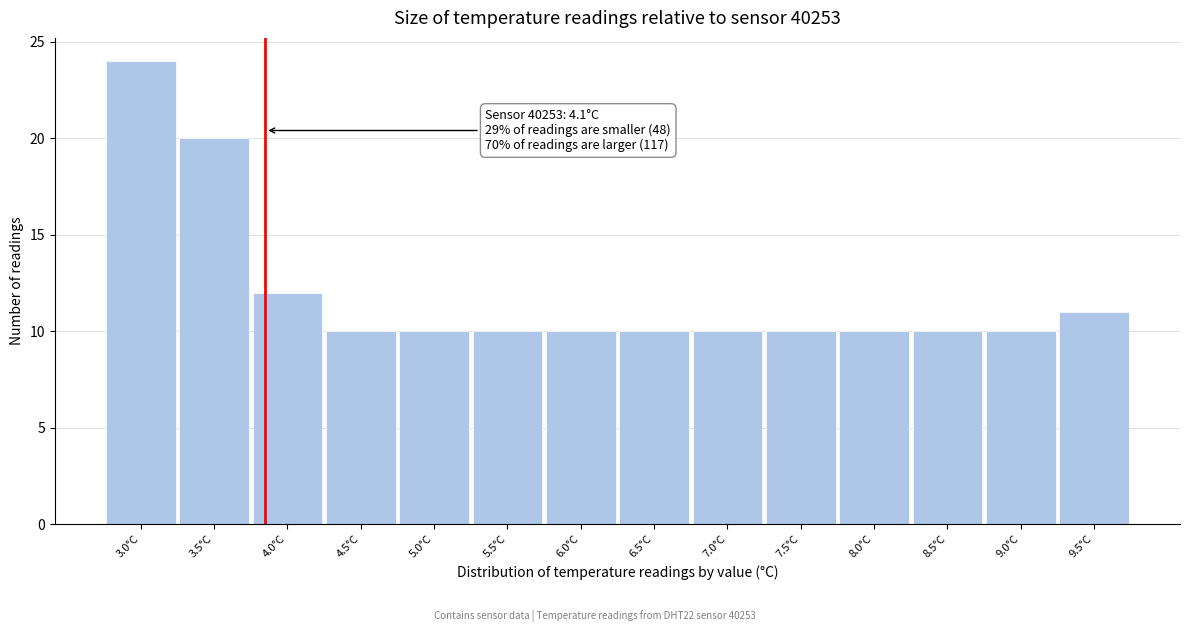

Reading right to left, transcribe all the data shown in this chart.

11	10	10	10	10	10	10	10	10	10	10	12	20	24